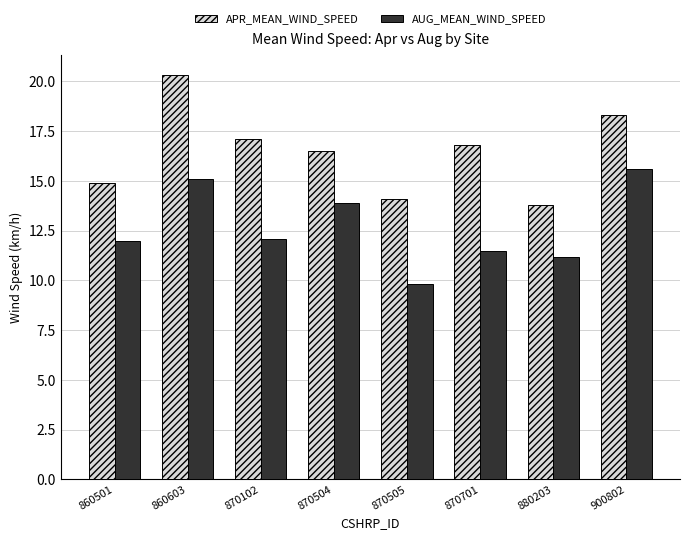

What is the highest value of the APR_MEAN_WIND_SPEED series?

20.3